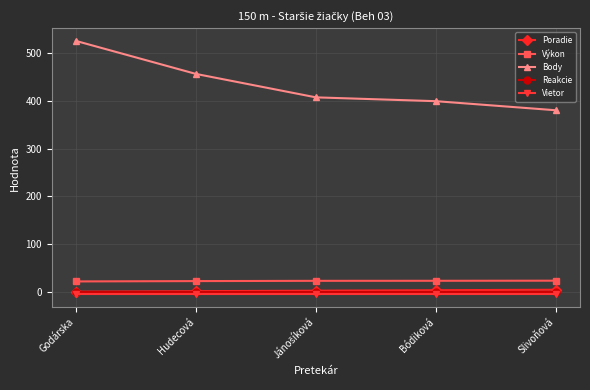

List the series in order of their peak value, highest first.

Body, Výkon, Poradie, Reakcie, Vietor